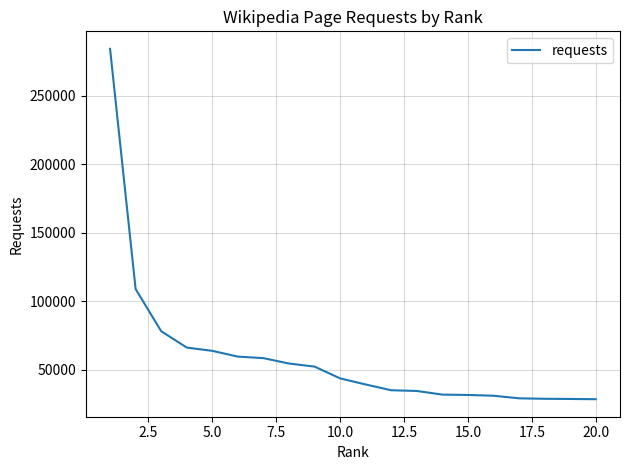

How many lines are shown in the chart?

1